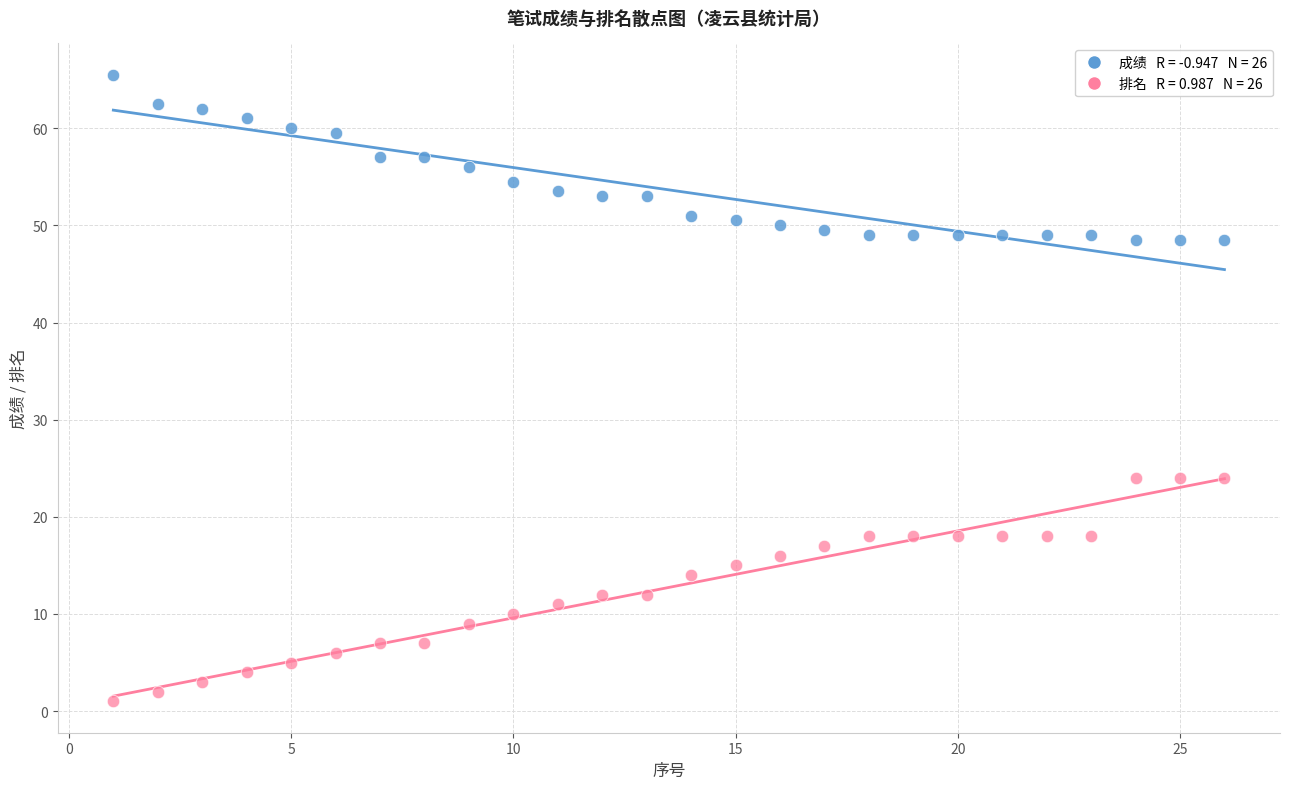

Across all data points, what is the range of X values (max minus min)?

25.0